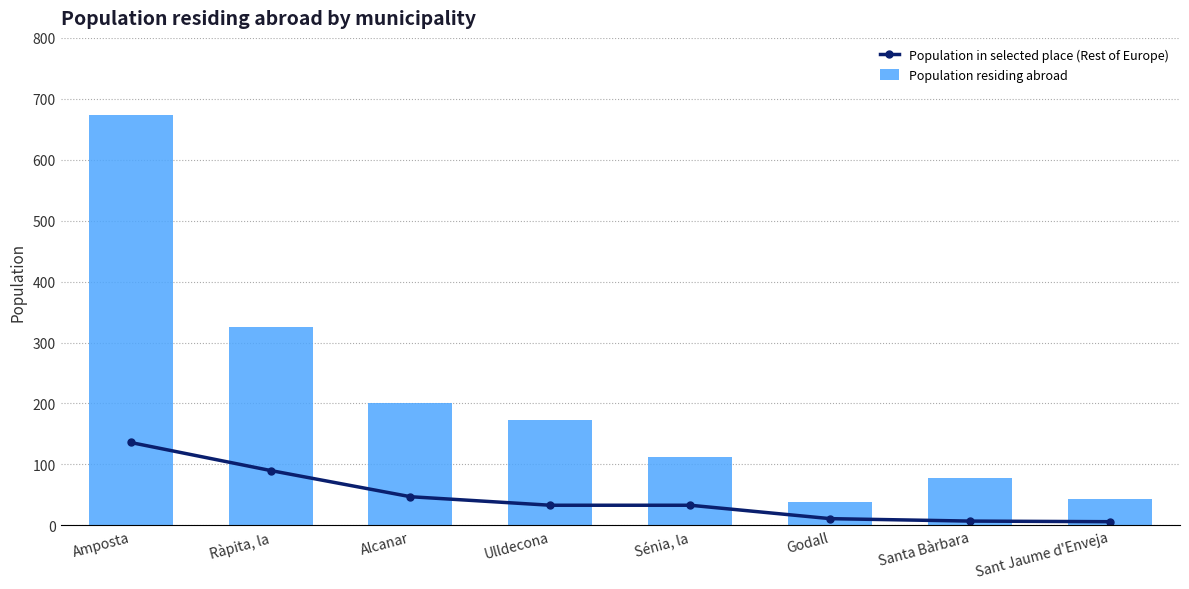

What is the sum of all Population in selected place (Rest of Europe) values?

363